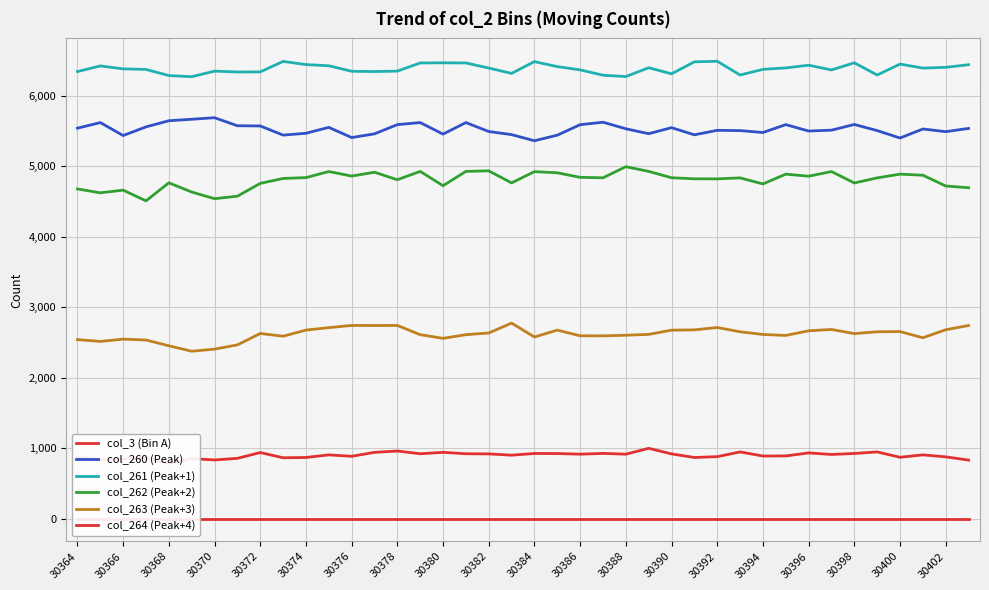

The value of col_262 (Peak+2) at 30386 is 7916. True or false?

False